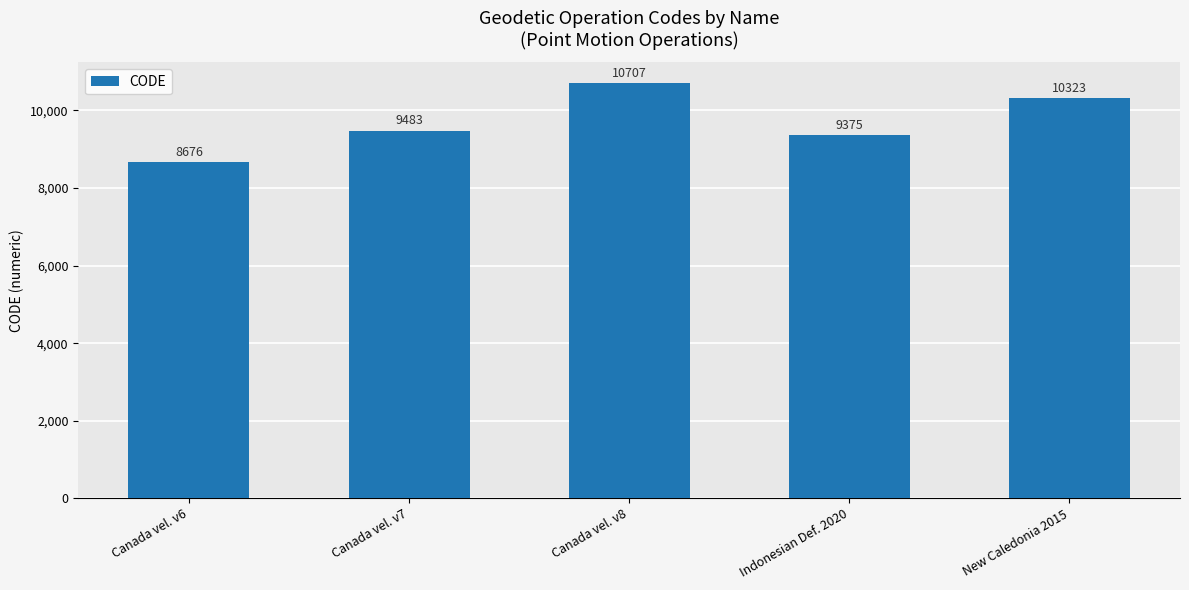

What is the ratio of the value at Indonesian Def. 2020 to the value at Canada vel. v7?

1.0